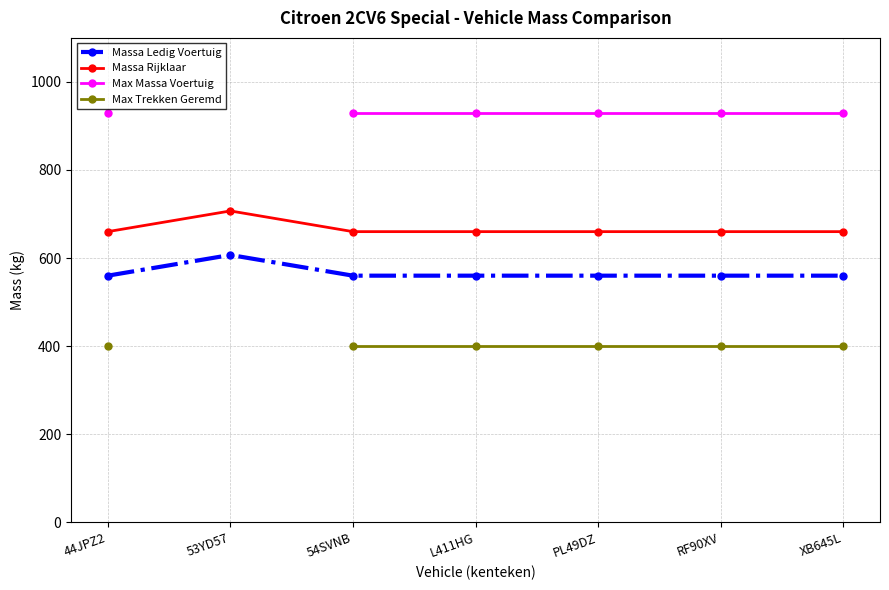

What is the label of the 3rd point from the left?

54SVNB